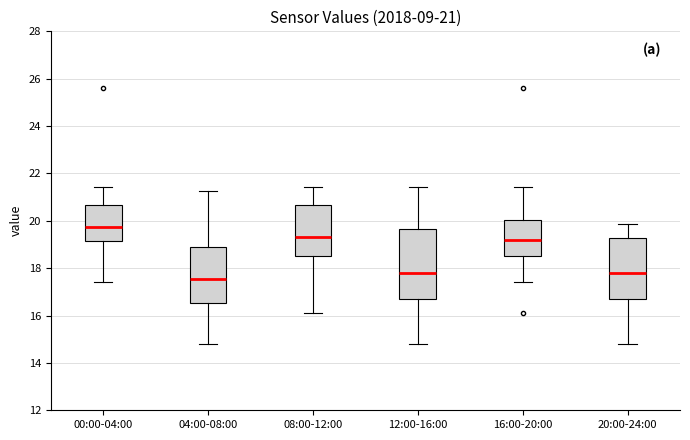

Comparing the boxes themselves (not the whiskers), which one is the tallest?

12:00-16:00